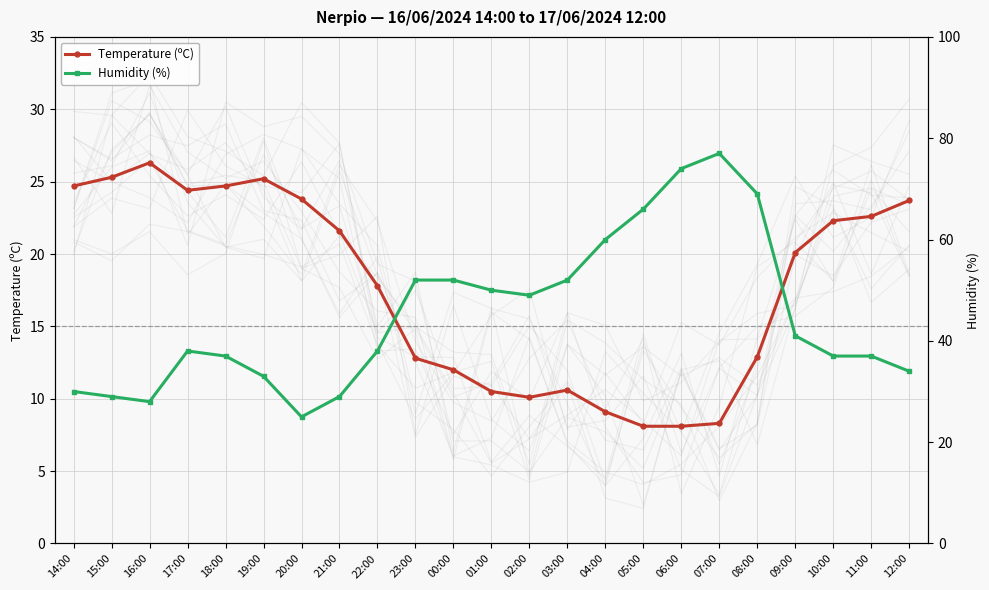

At which label does Temperature (ºC) first exceed 20?

14:00